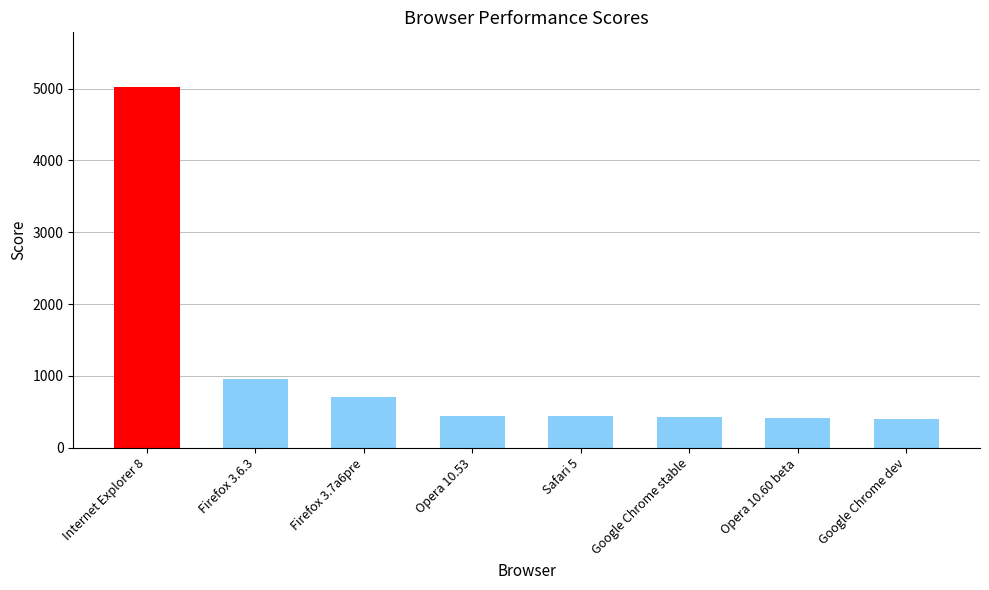

What is the value of the 6th bar from the left?

422.3